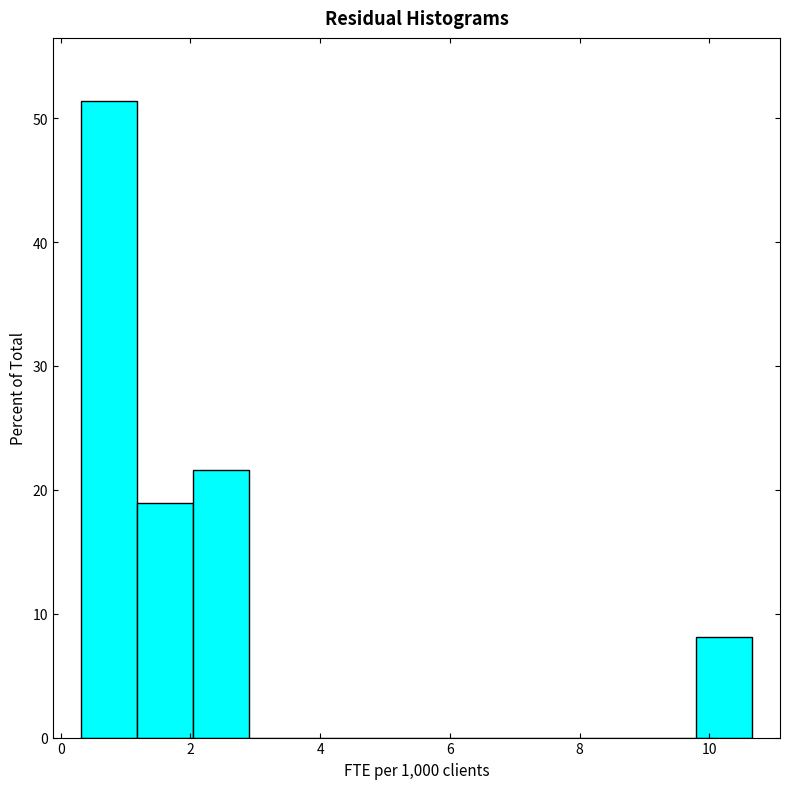

Which range on the x-axis has the tallest bar?

0.4 to 1.2